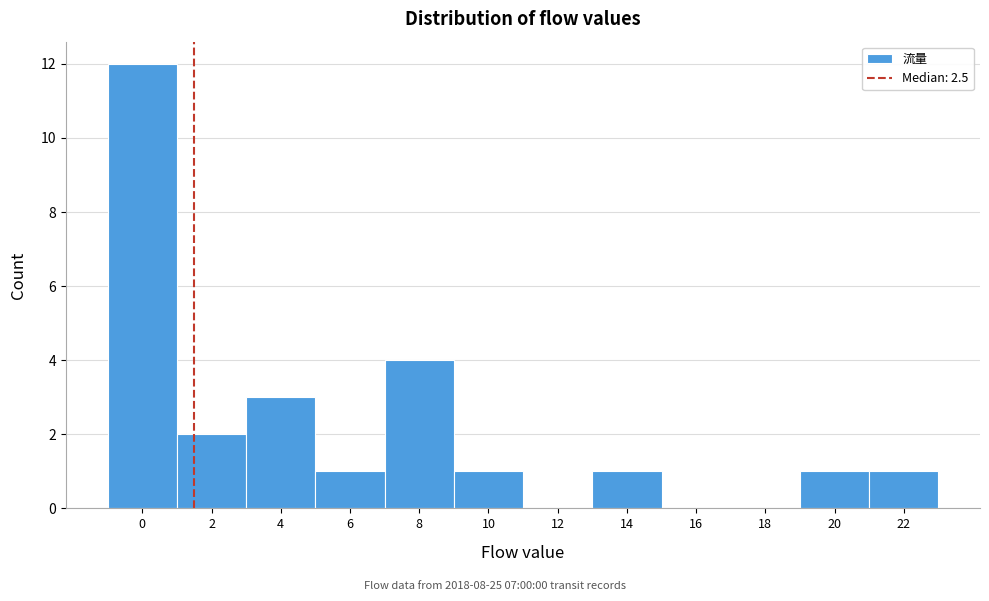

Reading right to left, extract all data points from this chart.

22=1	20=1	18=0	16=0	14=1	12=0	10=1	8=4	6=1	4=3	2=2	0=12